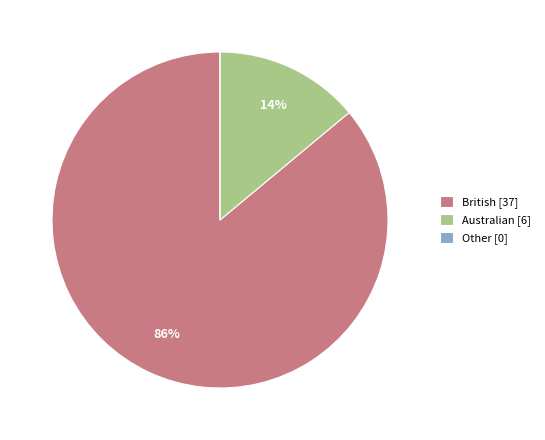

What is the majority slice?

British